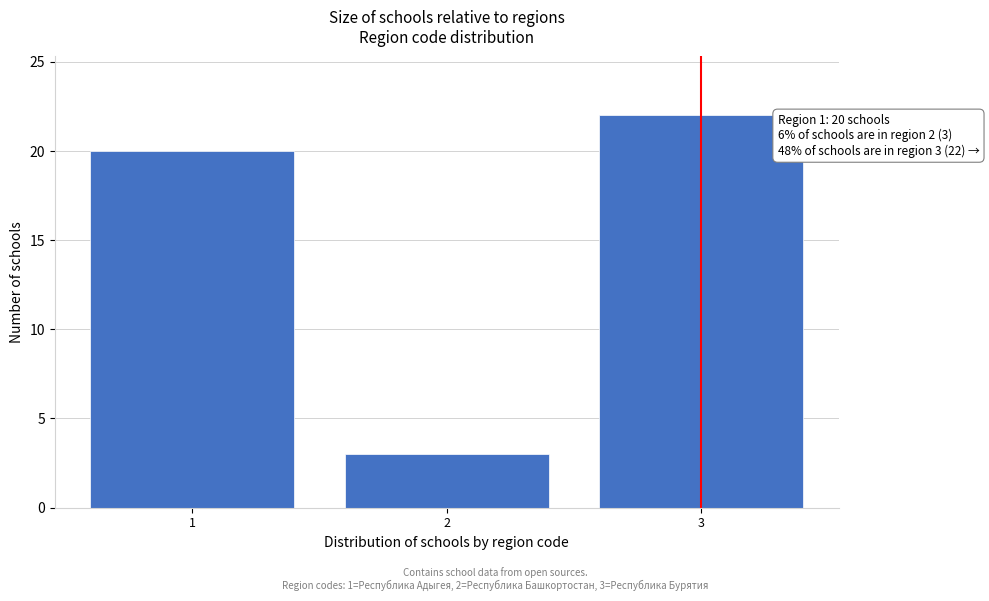

Reading right to left, extract all data points from this chart.

3=22	2=3	1=20